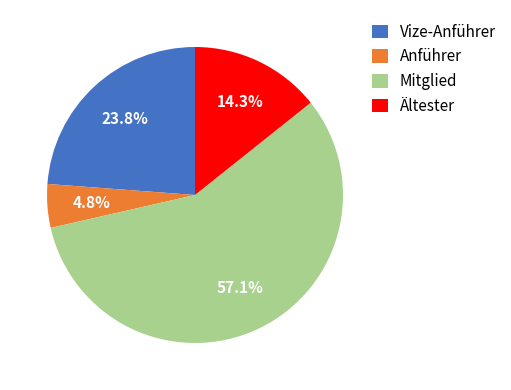

Is it true that Ältester is 2% of the pie?

False